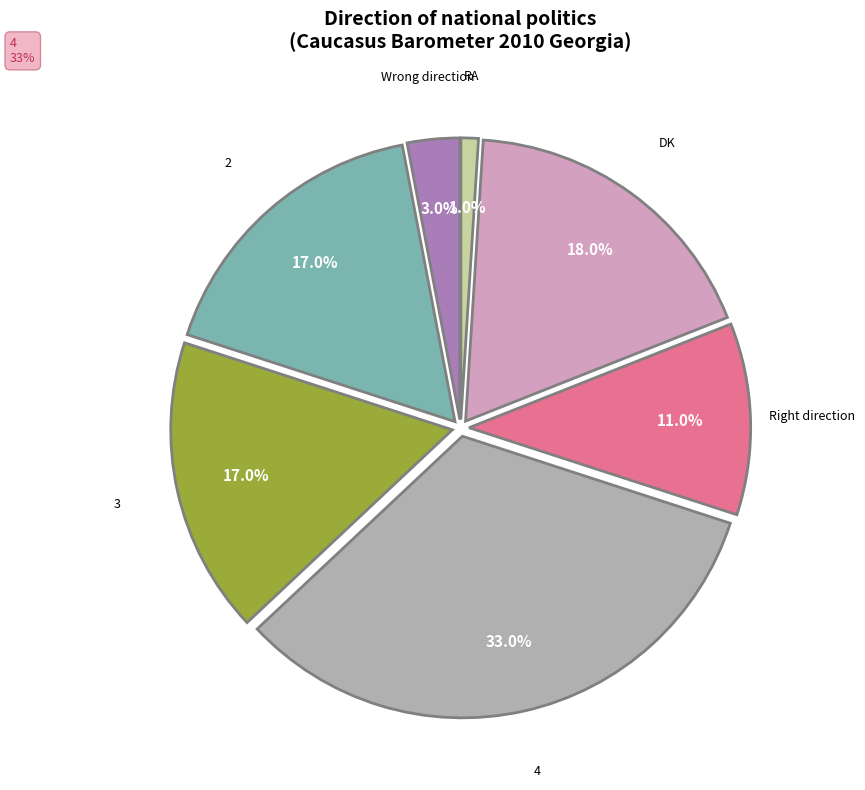

Count the number of slices in the pie.

7